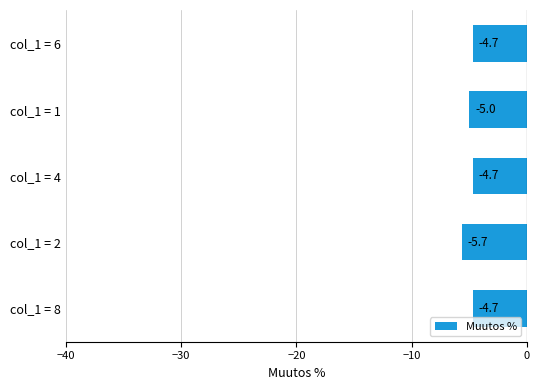

Which category has the lowest value across all series?

col_1 = 2